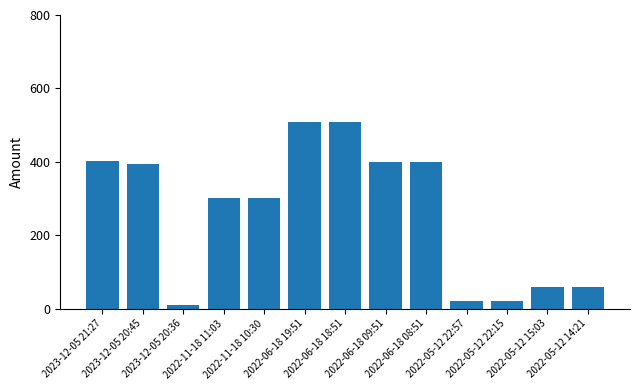

What is the label of the 11th bar from the right?

2023-12-05 20:36